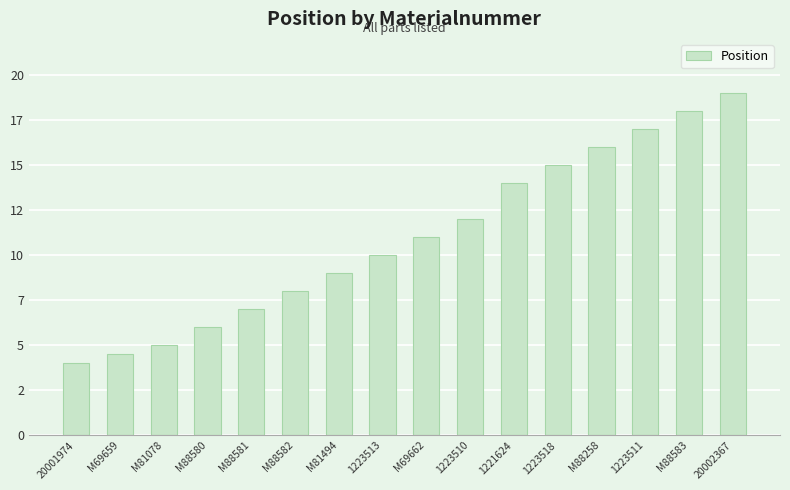

Reading right to left, what are all the values shown in this chart?

19.0	18.0	17.0	16.0	15.0	14.0	12.0	11.0	10.0	9.0	8.0	7.0	6.0	5.0	4.5	4.0